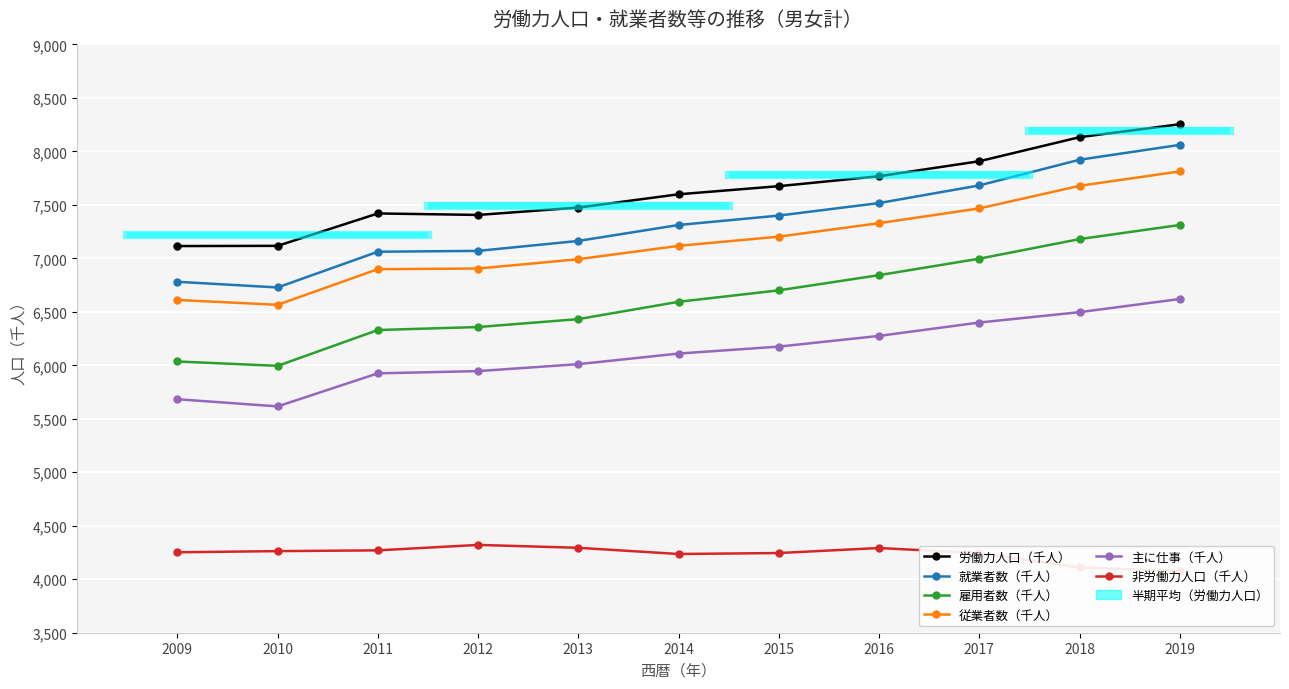

Is this an area chart (filled region under the line)?

No